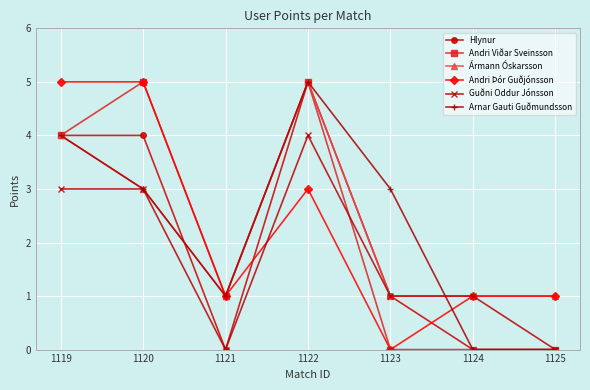

What are all the series names shown in the legend?

Hlynur, Andri Viðar Sveinsson, Ármann Óskarsson, Andri Þór Guðjónsson, Guðni Oddur Jónsson, Arnar Gauti Guðmundsson